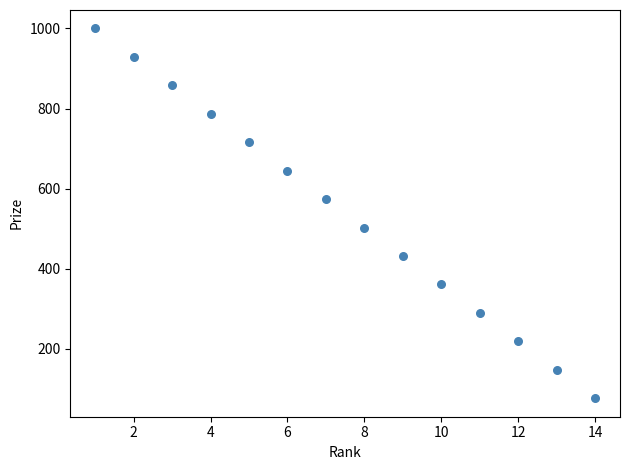

What is the range of Y values (max minus min)?

923